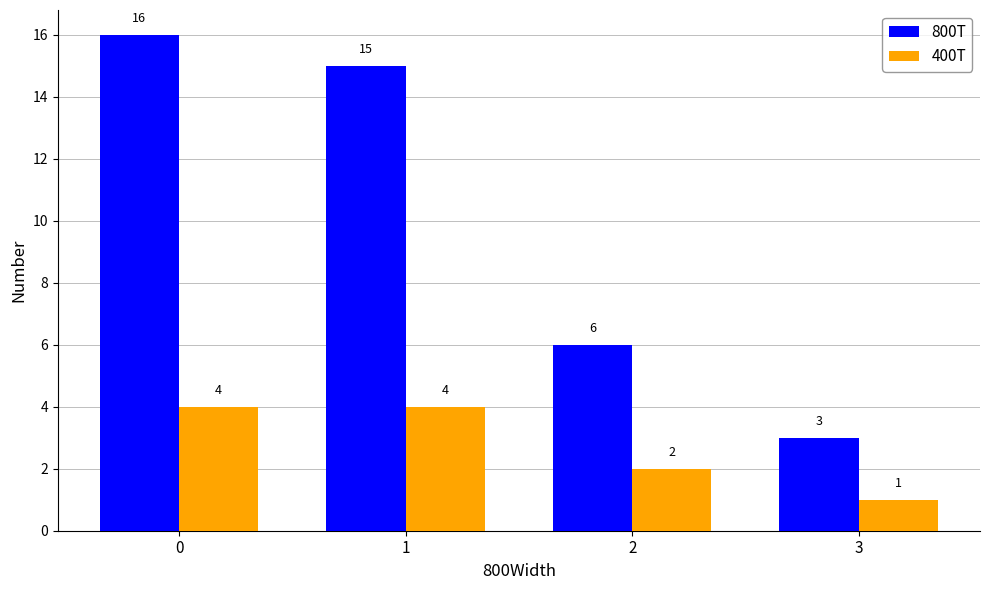

Reading right to left, extract all data points from this chart.

800T: 3	6	15	16
400T: 1	2	4	4